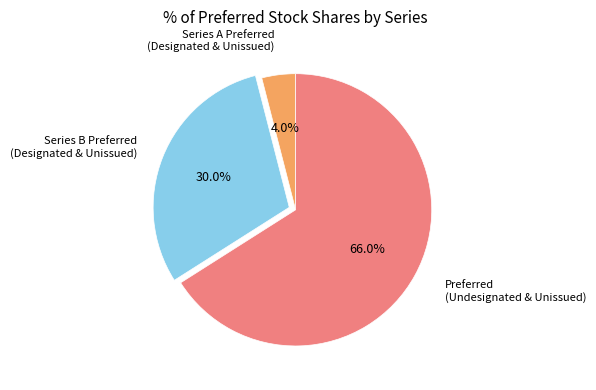

To the nearest percent, what is the difference between the largest and smallest slice percentages?

62%